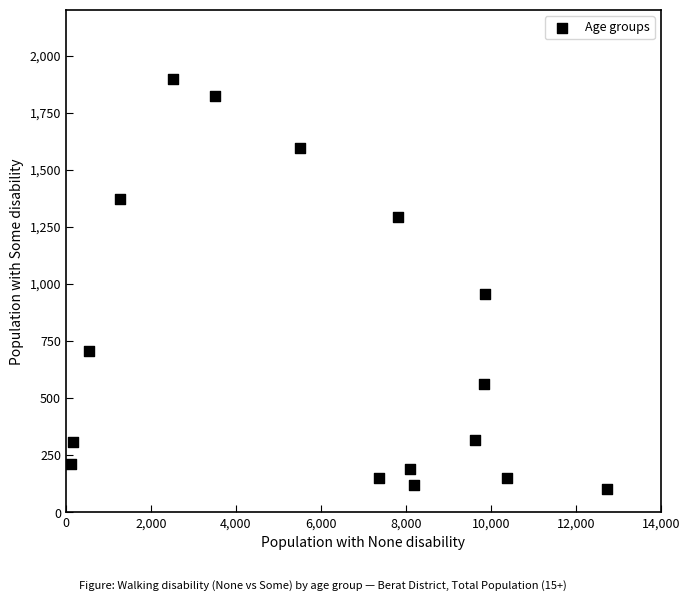

What is the range of Y values (max minus min)?

1796